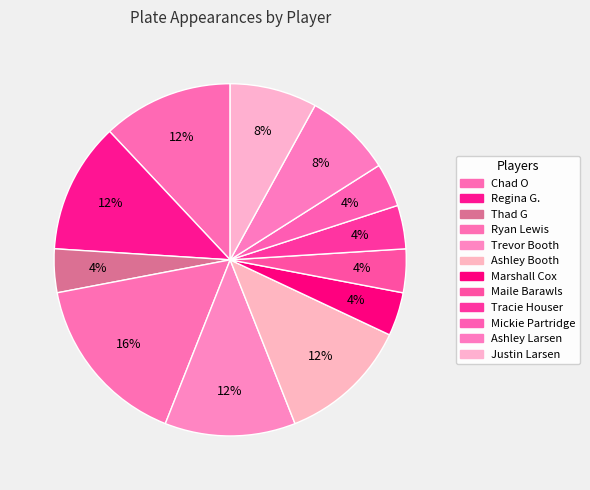

Is there a majority slice in this chart?

No